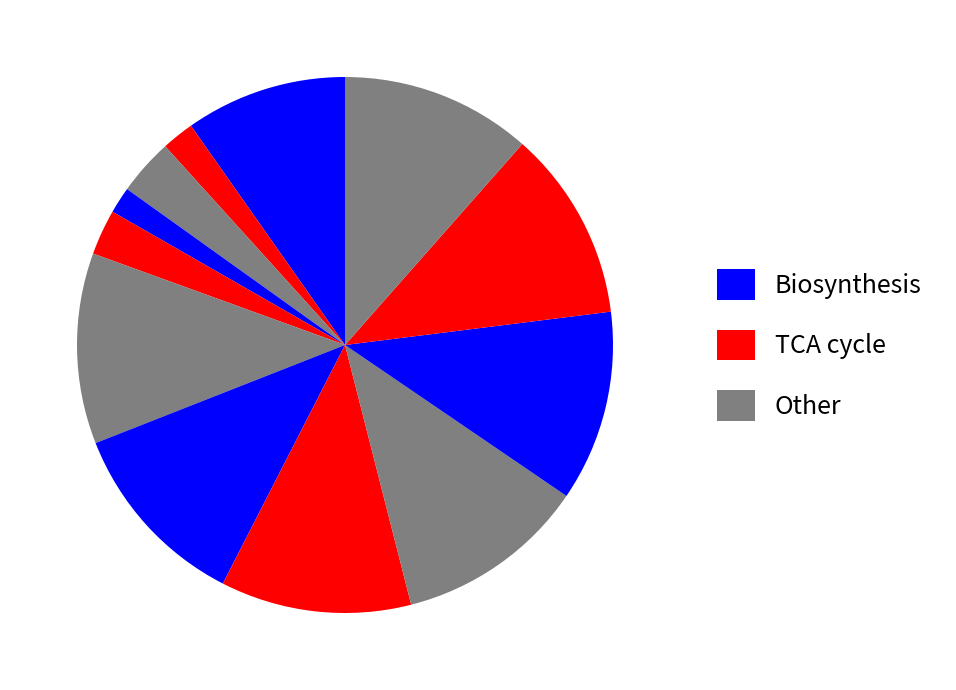

How many segments does this pie chart have?

12